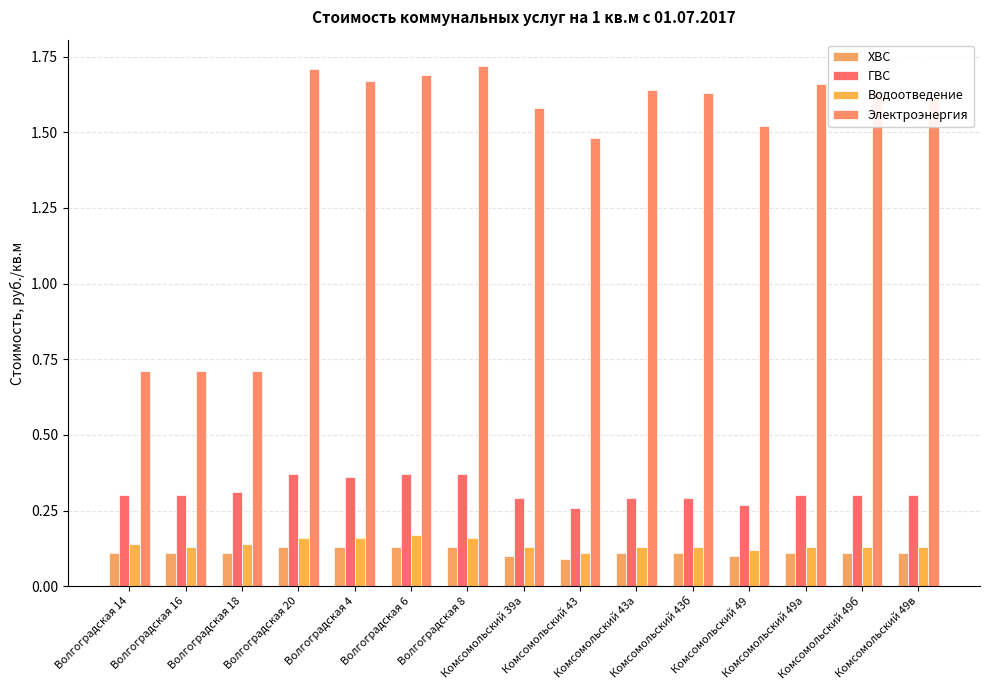

How many ГВС values are between 0 and 1?

15